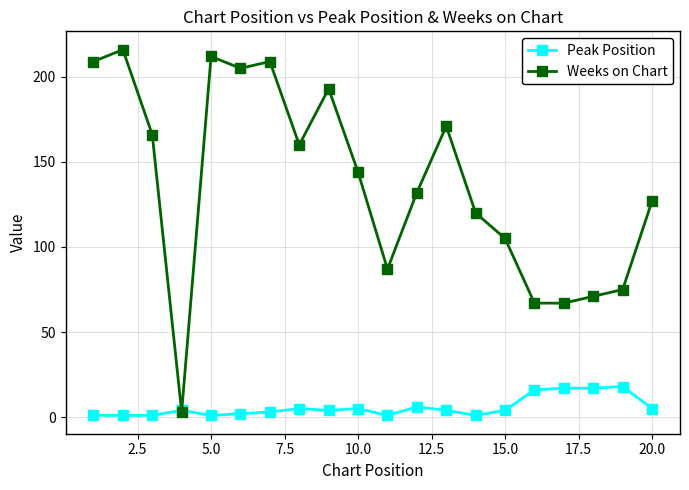

Which series ends up on top after the final intersection of Weeks on Chart and Peak Position?

Weeks on Chart